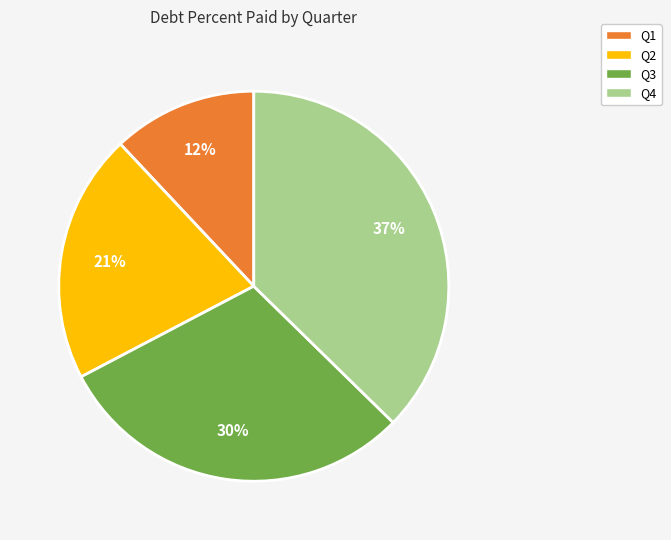

Does any single category account for the majority?

No